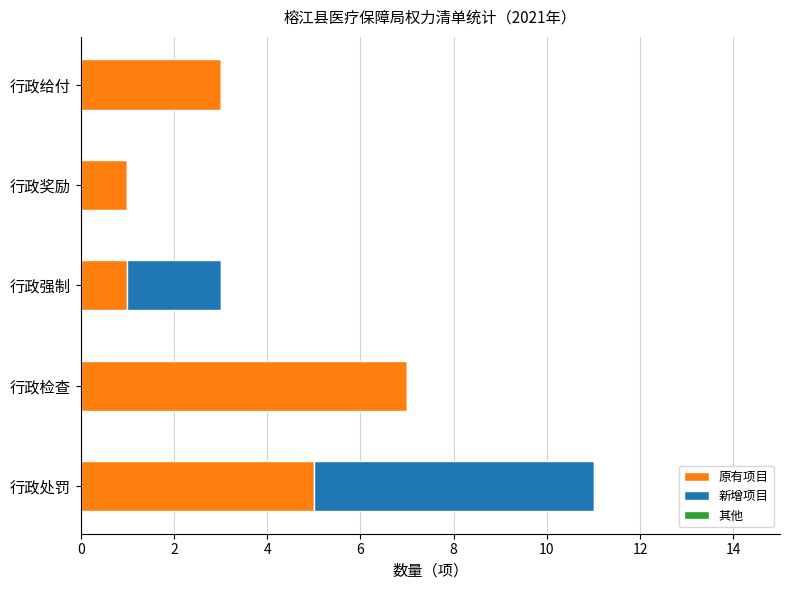

The value of 原有项目 at 行政处罚 is 7. True or false?

False